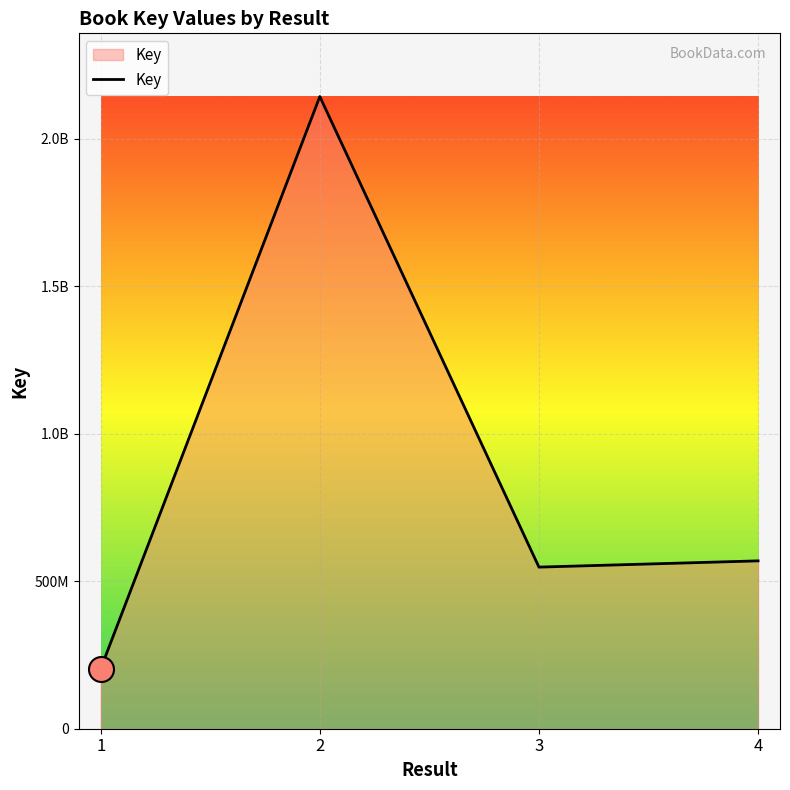

Reading left to right, transcribe all the data shown in this chart.

203281924	2142545851	547716439	568904427